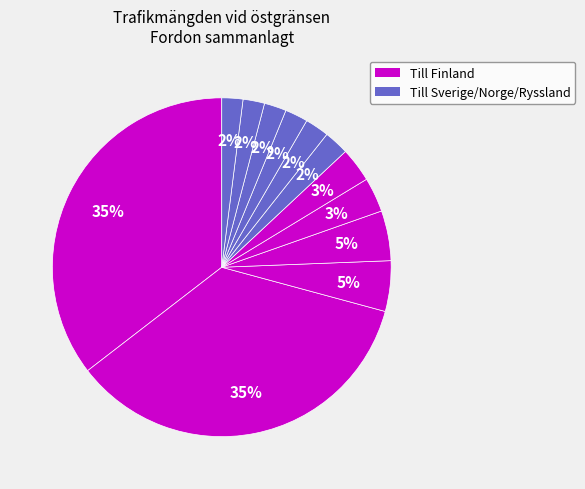

How many segments does this pie chart have?

12